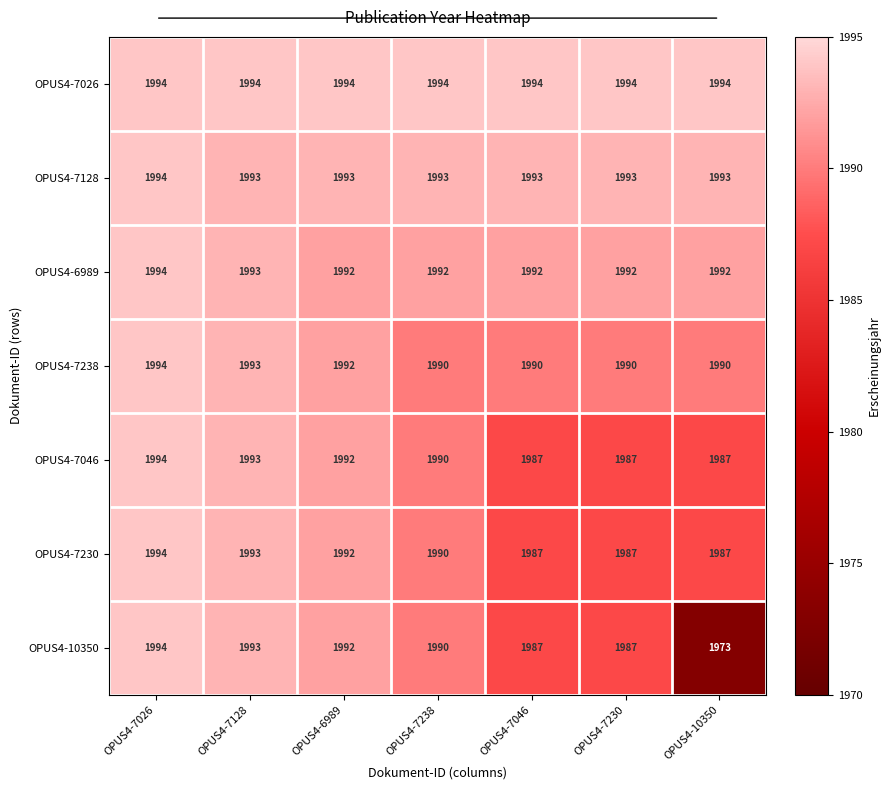

What is the sum of the OPUS4-7230 values at OPUS4-7046 and OPUS4-6989?

3979